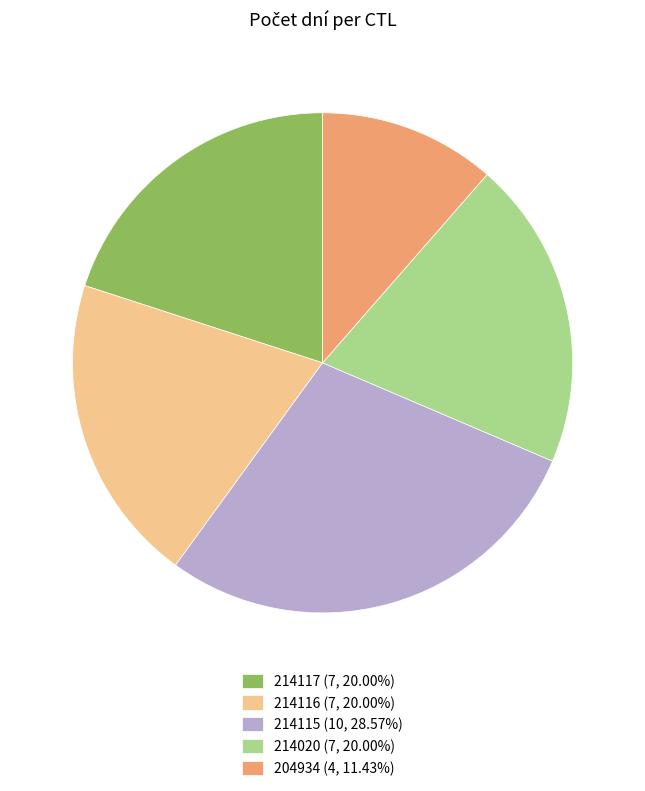

Is there any slice that represents more than half of the pie?

No